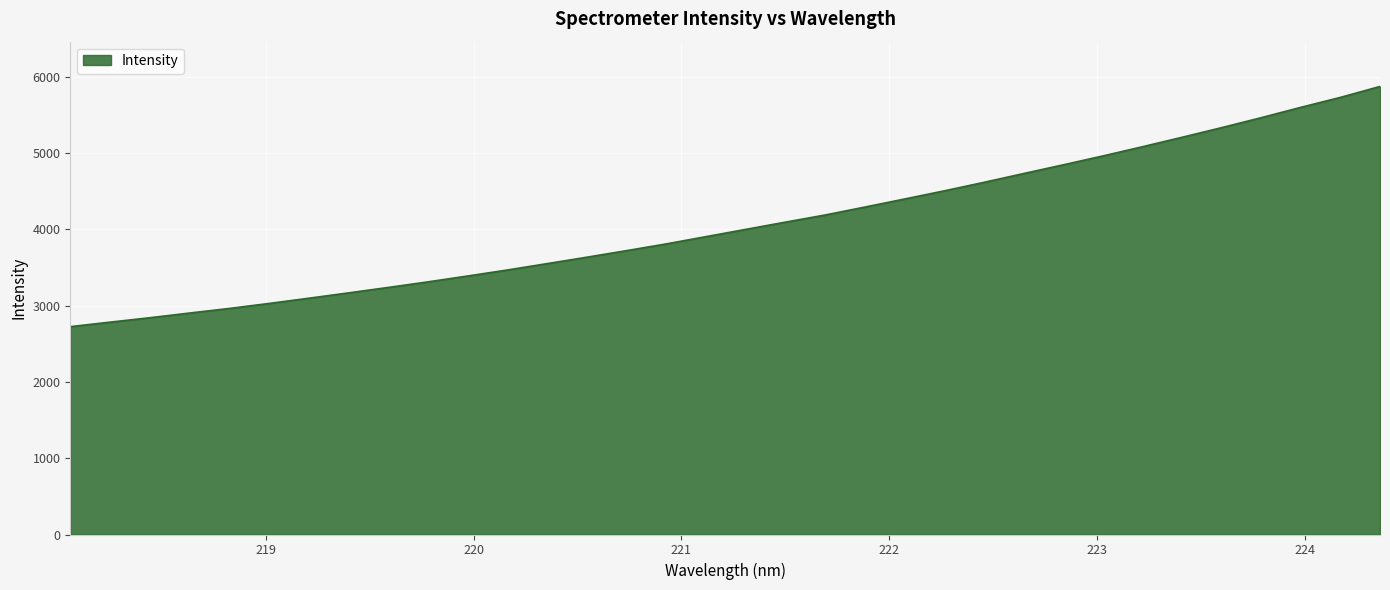

What is the greatest value displayed?

5871.8